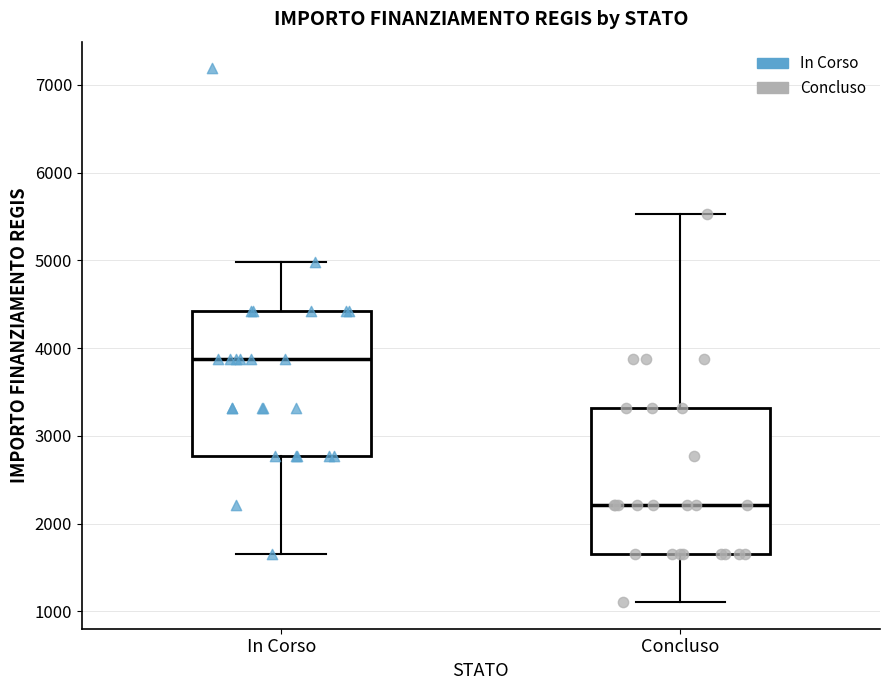

Reading left to right, read every box against the y-axis: the position of its median line, the range the box covers, and the ends of its whiskers. The values are not printed on the chart, so give them approximately, as read against the axis.

In Corso: median 3900, box 2800 to 4400, whiskers 1700 to 5000
Concluso: median 2200, box 1700 to 3300, whiskers 1100 to 5500